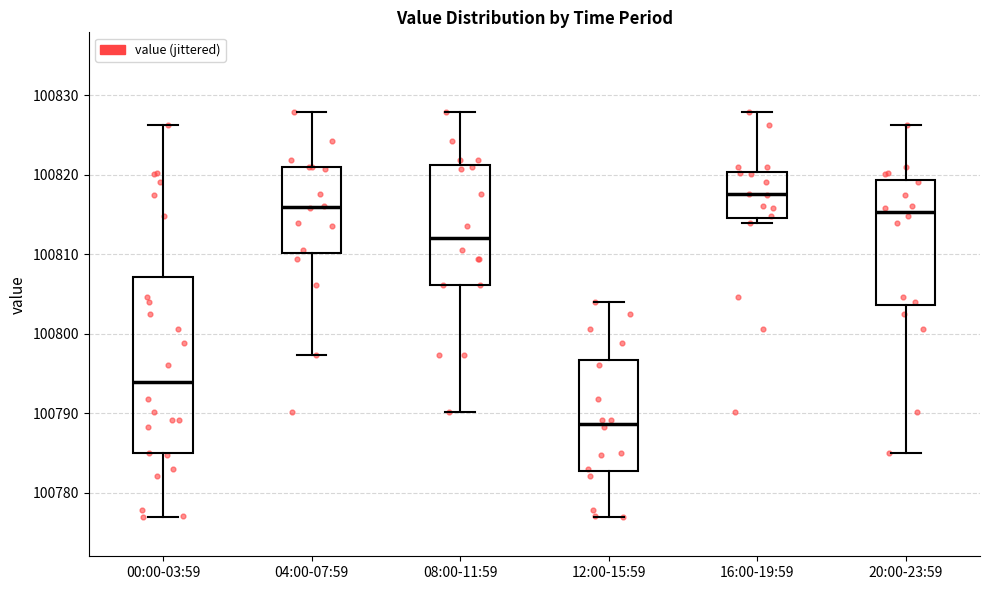

Which box has the lowest median line?

12:00-15:59